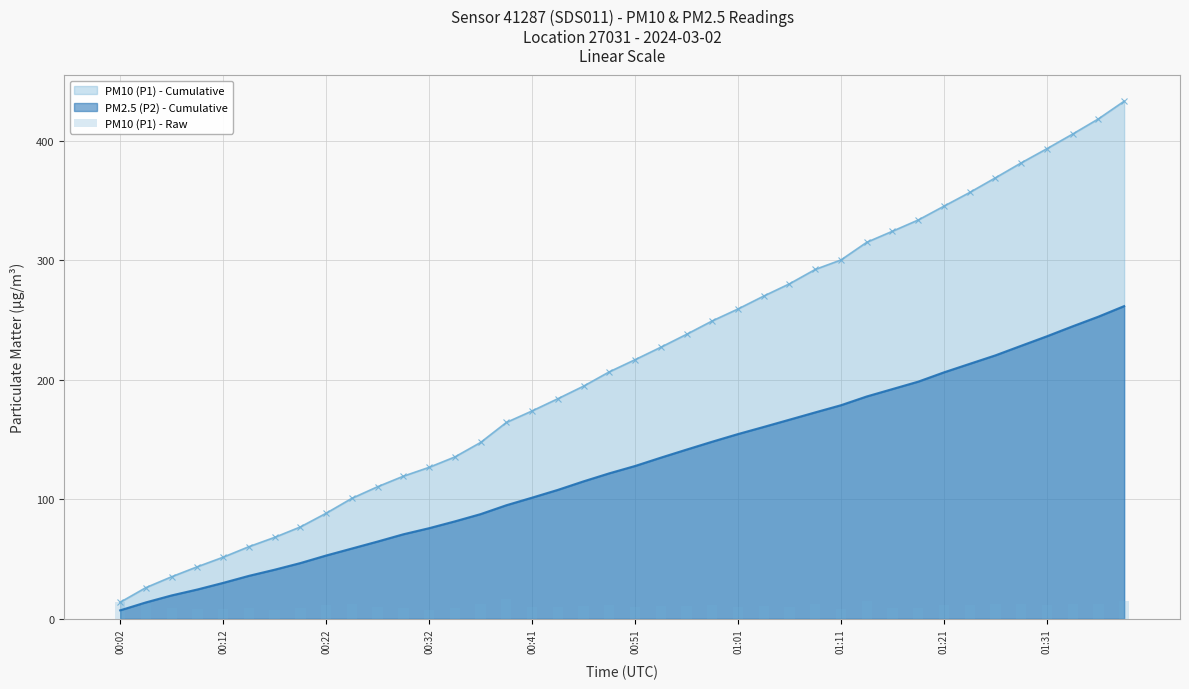

Is it true that PM10 (P1) - Cumulative equals 393.5 at 01:31?

True